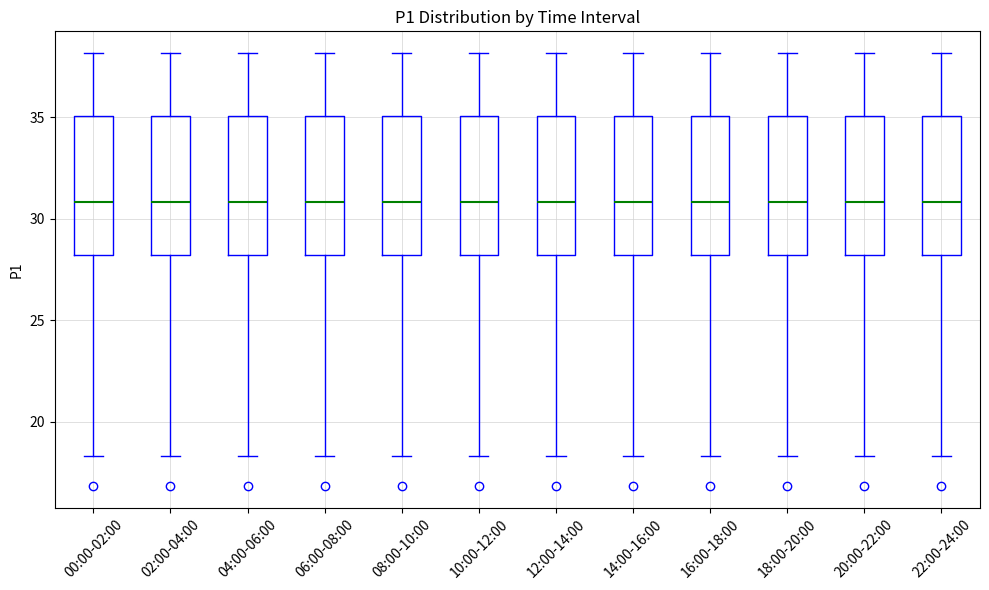

Reading left to right, transcribe this box plot: for each box, give where its median line is, the range the box spans, and where its two whiskers end, as read against the y-axis. The values are not printed on the chart, so give them approximately, as read against the axis.

00:00-02:00: median 31.0, box 28.0 to 35.0, whiskers 18.5 to 38.0
02:00-04:00: median 31.0, box 28.0 to 35.0, whiskers 18.5 to 38.0
04:00-06:00: median 31.0, box 28.0 to 35.0, whiskers 18.5 to 38.0
06:00-08:00: median 31.0, box 28.0 to 35.0, whiskers 18.5 to 38.0
08:00-10:00: median 31.0, box 28.0 to 35.0, whiskers 18.5 to 38.0
10:00-12:00: median 31.0, box 28.0 to 35.0, whiskers 18.5 to 38.0
12:00-14:00: median 31.0, box 28.0 to 35.0, whiskers 18.5 to 38.0
14:00-16:00: median 31.0, box 28.0 to 35.0, whiskers 18.5 to 38.0
16:00-18:00: median 31.0, box 28.0 to 35.0, whiskers 18.5 to 38.0
18:00-20:00: median 31.0, box 28.0 to 35.0, whiskers 18.5 to 38.0
20:00-22:00: median 31.0, box 28.0 to 35.0, whiskers 18.5 to 38.0
22:00-24:00: median 31.0, box 28.0 to 35.0, whiskers 18.5 to 38.0